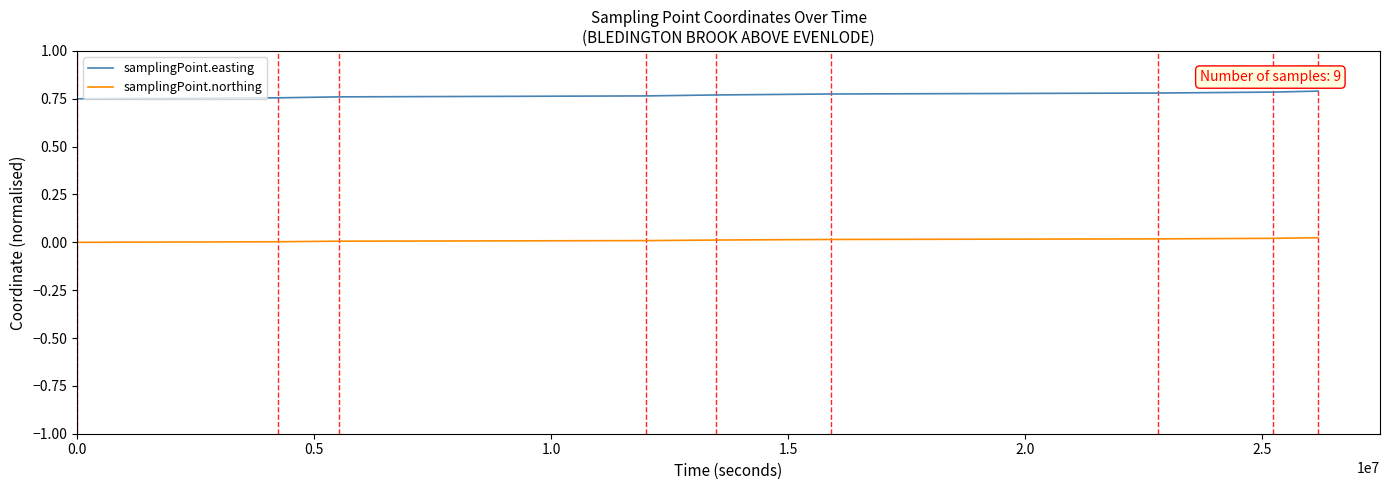

What are all the series names shown in the legend?

samplingPoint.easting, samplingPoint.northing